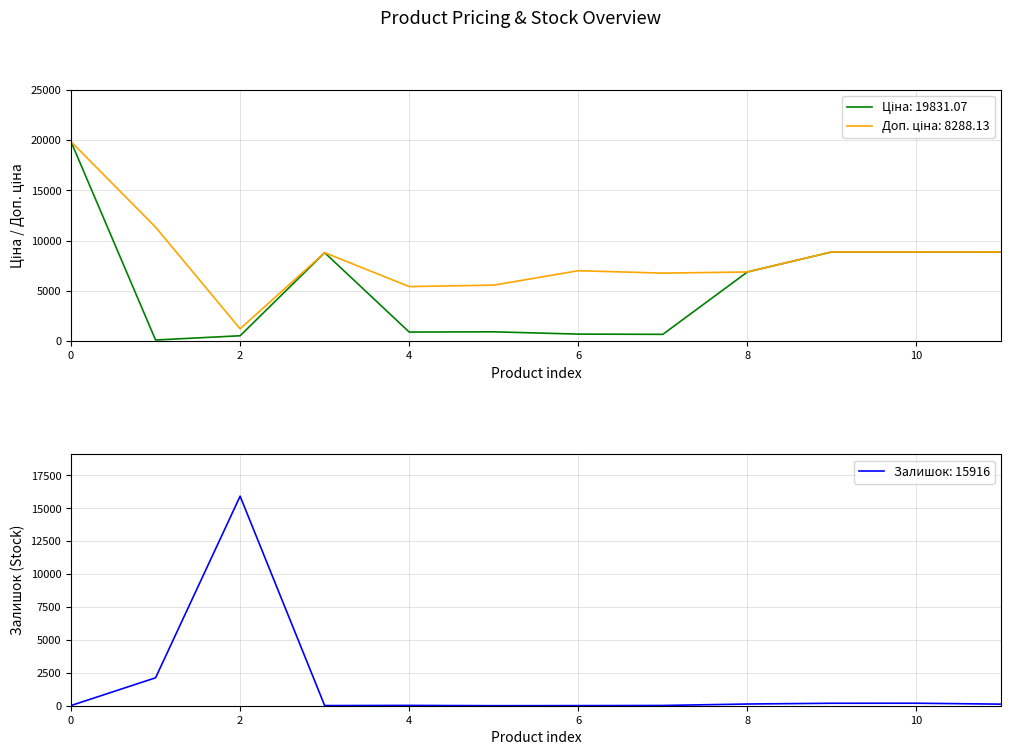

What is the difference between the second highest and minimum values in the Залишок series?

2120.0